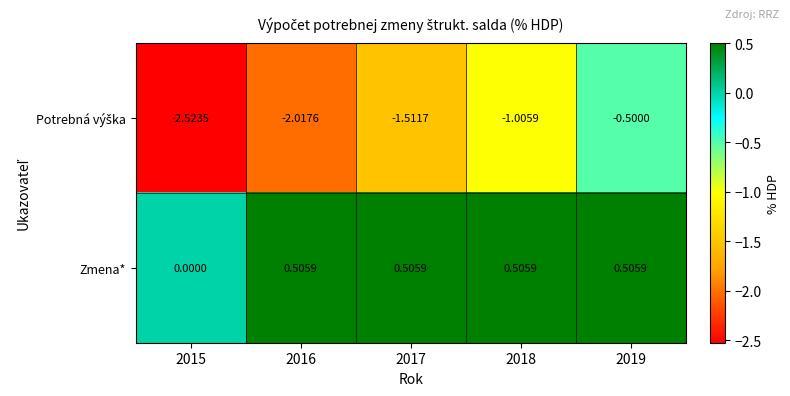

What is the total value across all series at 2016?

-1.5